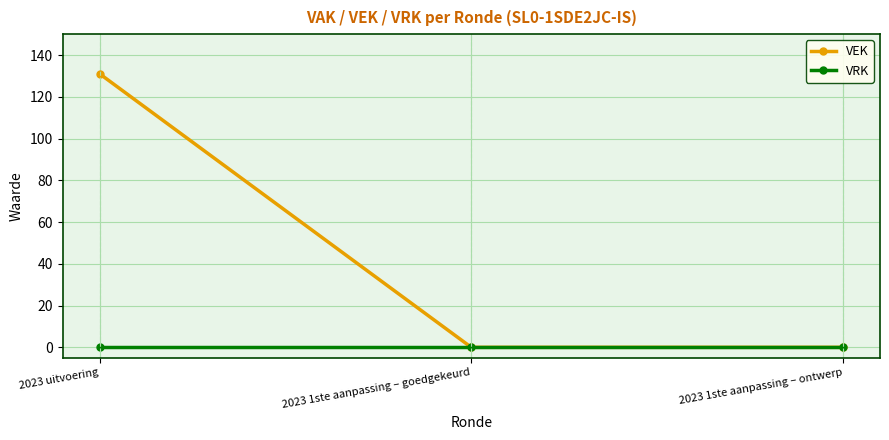

What is the label of the 2nd point from the right?

2023 1ste aanpassing – goedgekeurd